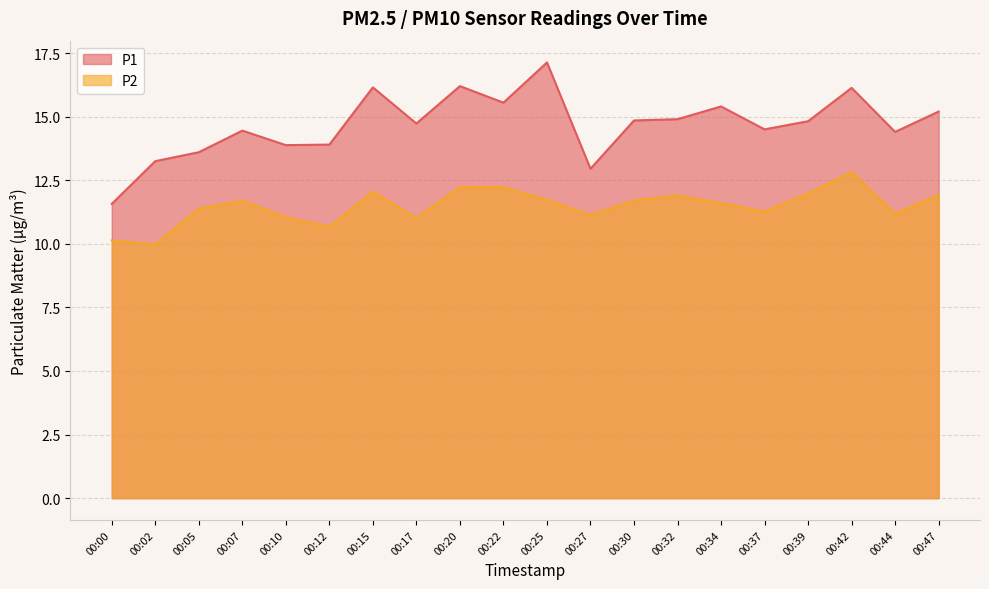

What is the difference between the maximum and minimum values in the P2 series?

2.8